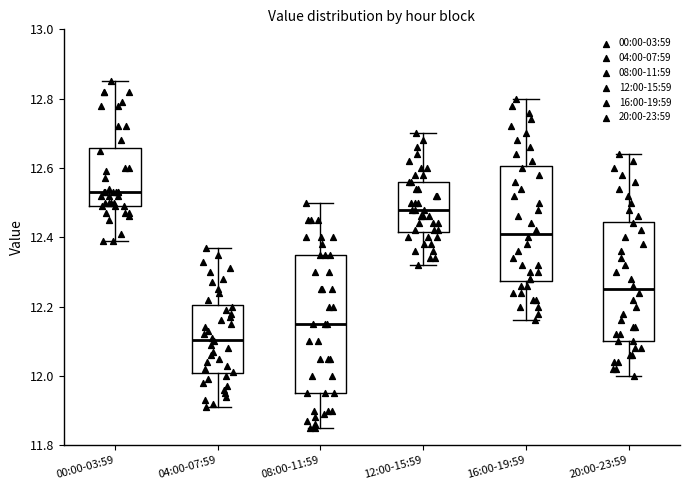

Where does the median line of the box for 12:00-15:59 sit on the y-axis? The values are not printed on the chart, so give them approximately, as read against the axis.

12.48